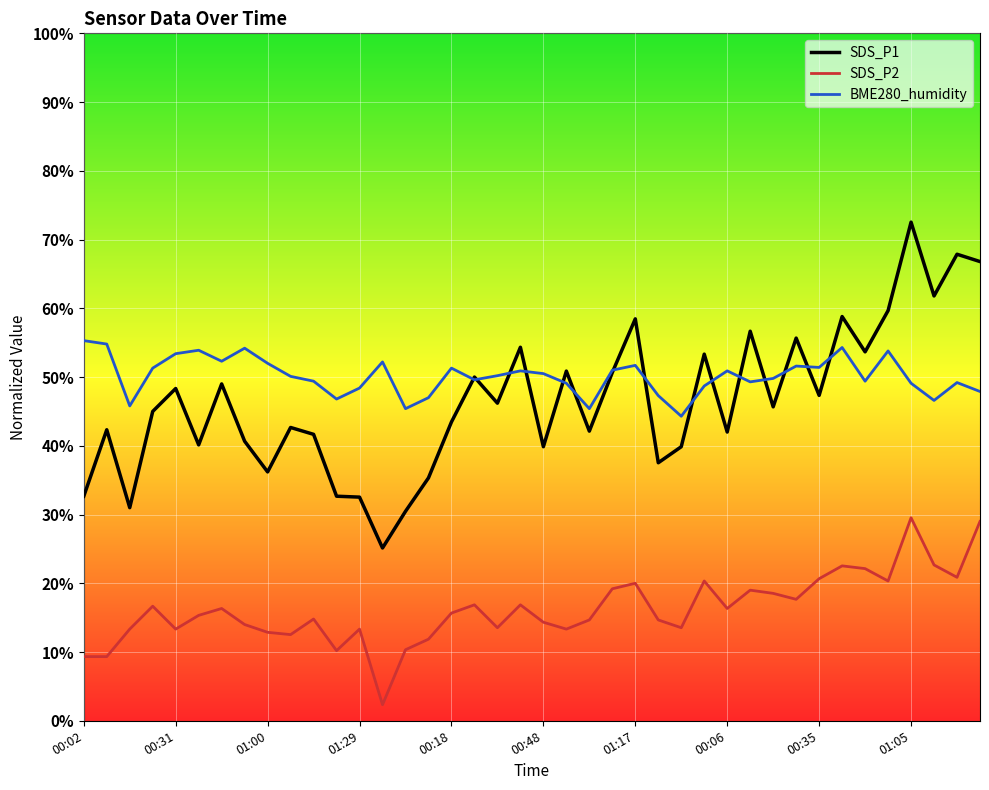

List the series in order of their peak value, lowest first.

SDS_P2, BME280_humidity, SDS_P1